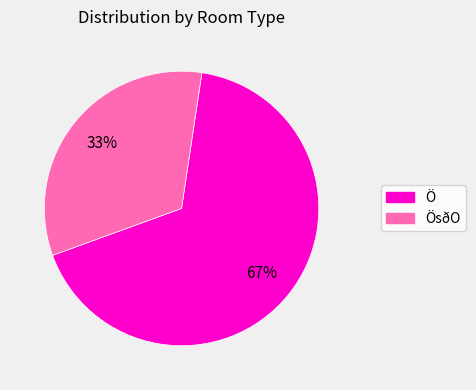

To the nearest percent, what is the average slice percentage?

50%